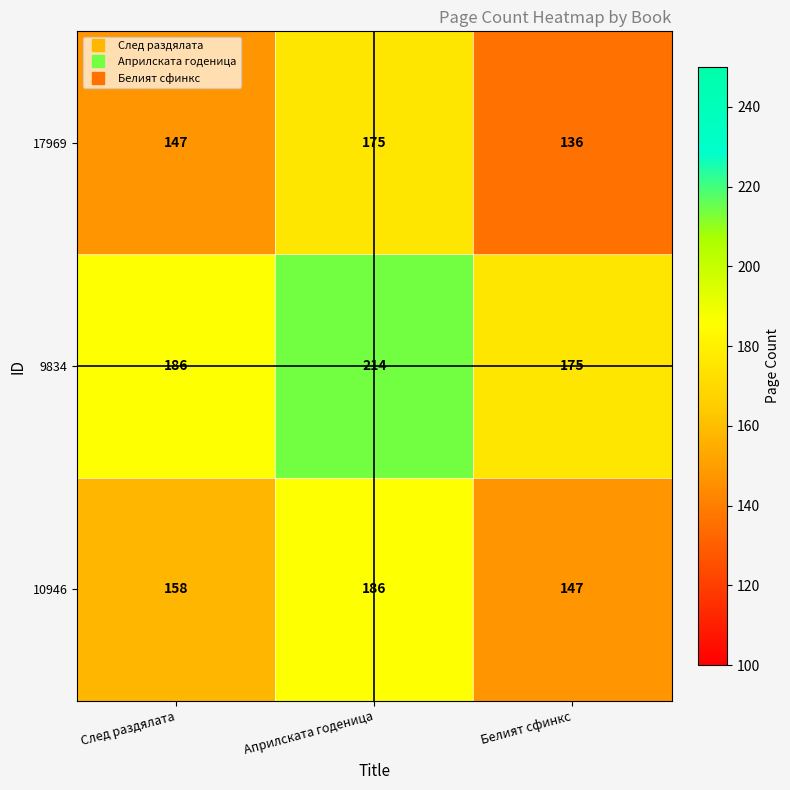

What is the minimum value shown in the chart?

136